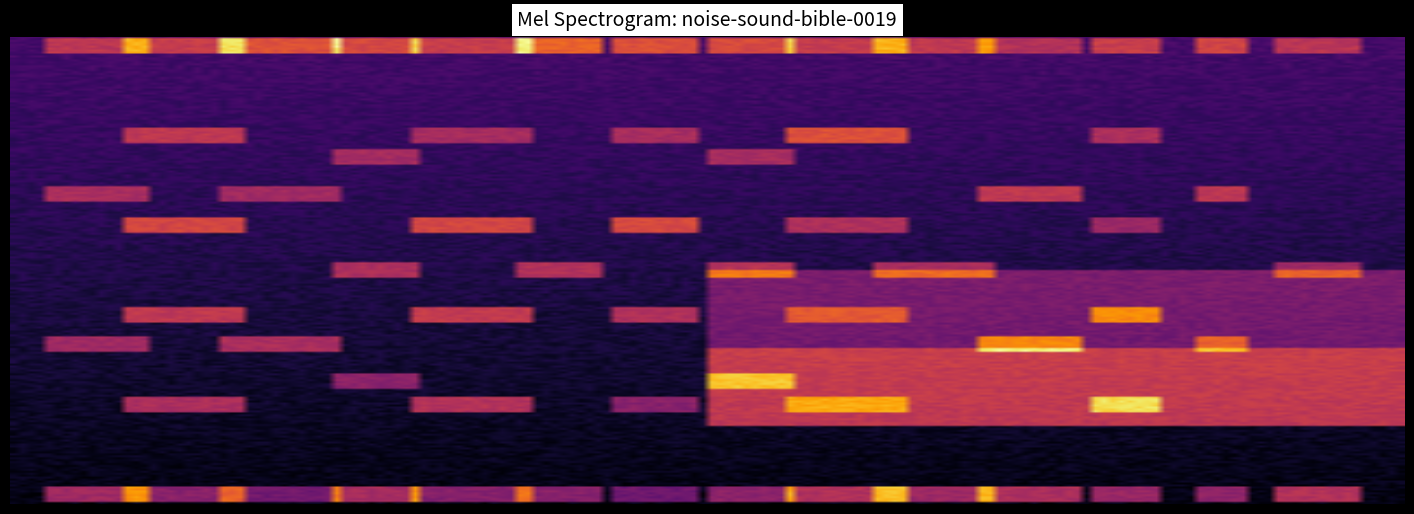

Reading left to right, list all the values displayed in this chart.

0c92b31d: -1	0
6e045362: -1	0
acc89624: -1	0
c0146f58_1: 1	1
c0146f58_2: 1	2
c0146f58_0: 1	0